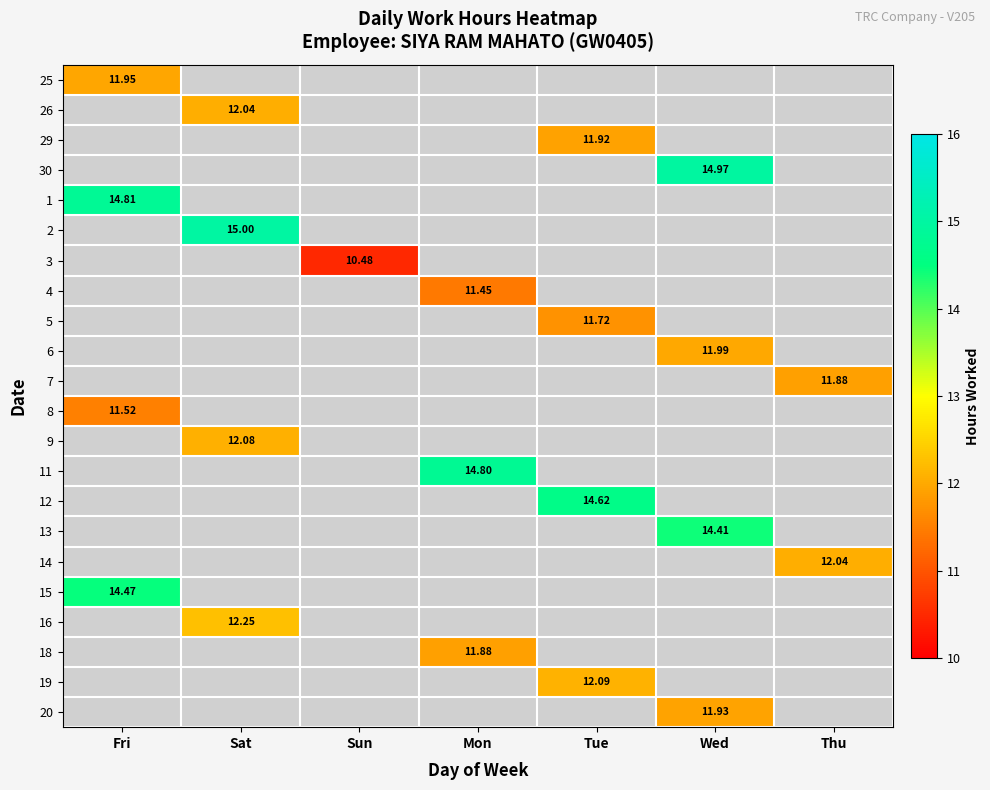

Which category has the lowest value across all series?

Sun